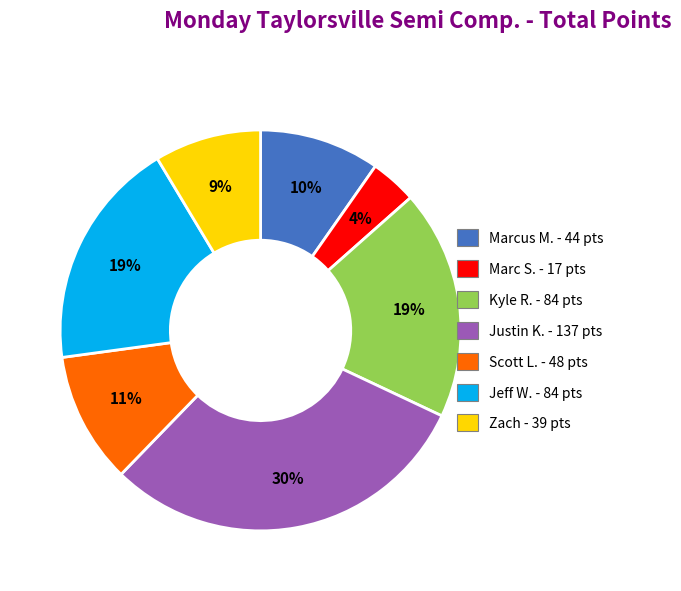

Is there a majority slice in this chart?

No